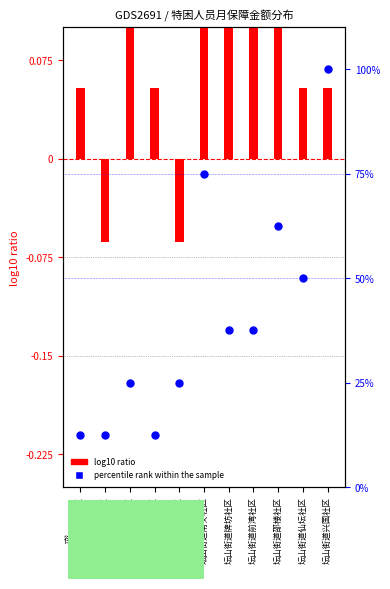

What is the ratio of the value at 坛山街道工农社区 to the value at 坛山街道刘村社区?

0.5